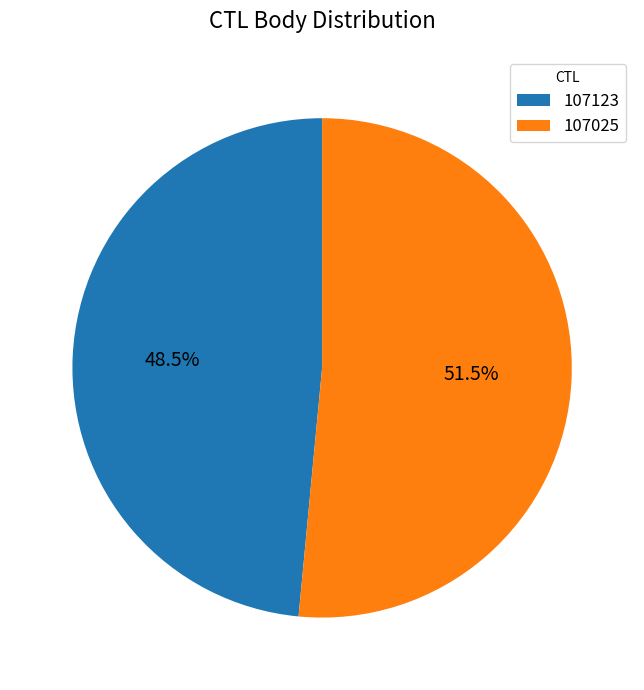

To the nearest percent, what is the difference between the largest and smallest slice percentages?

3%